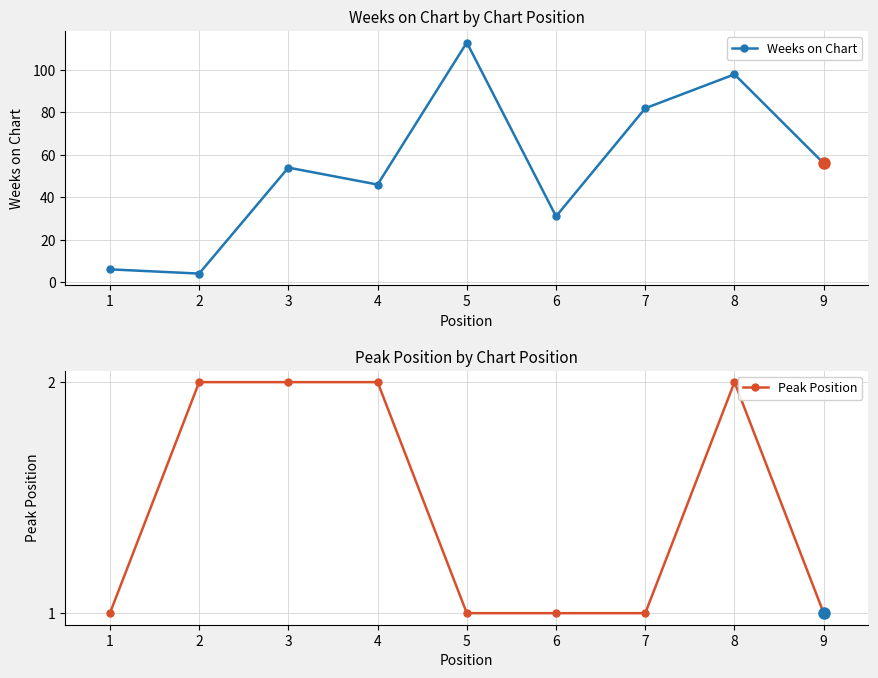

What is the value of the Peak Position point at the 2nd from the left?

2